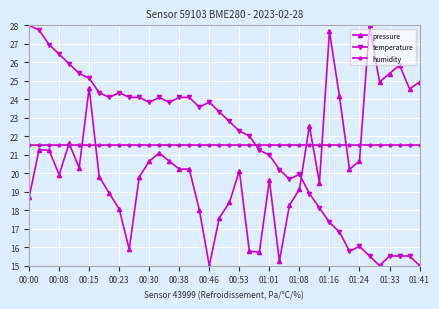

How many lines are shown in the chart?

3